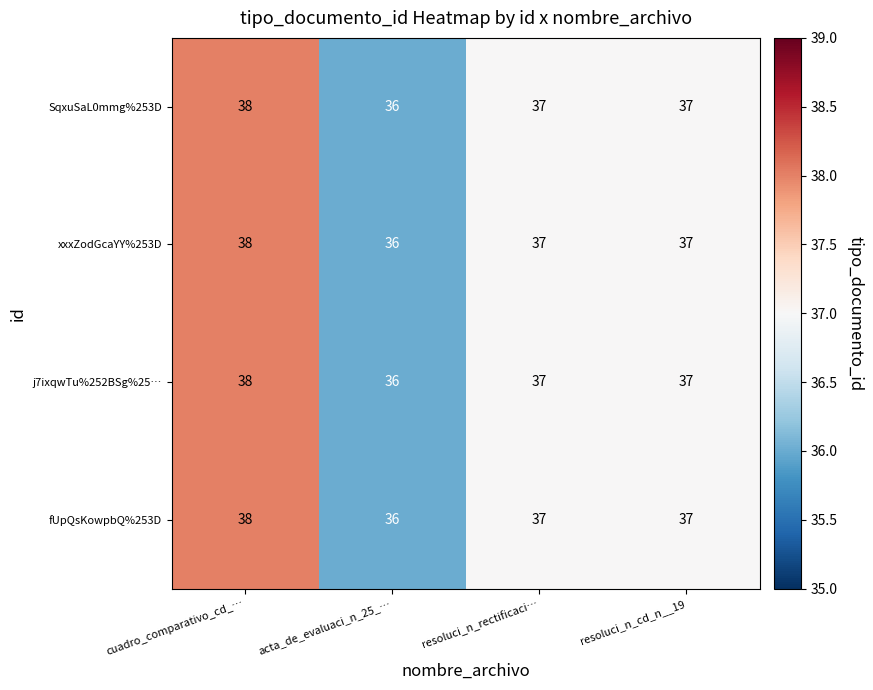

How many data points in SqxuSaL0mmg%253D are less than 37?

1